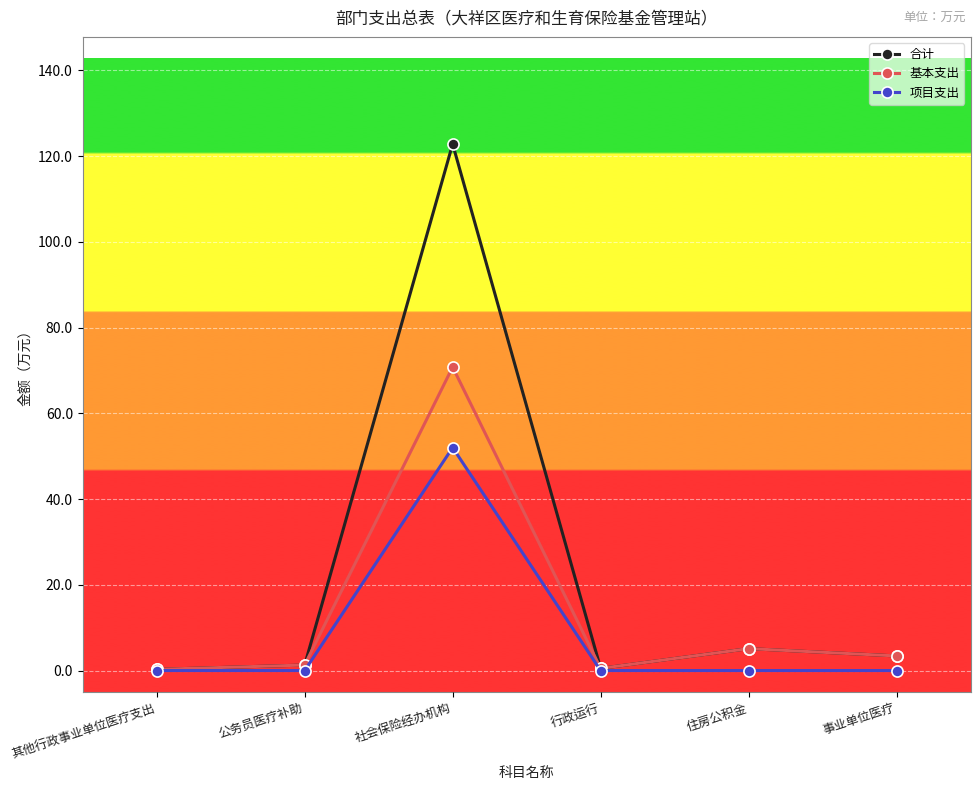

How many categories are shown in the chart?

6